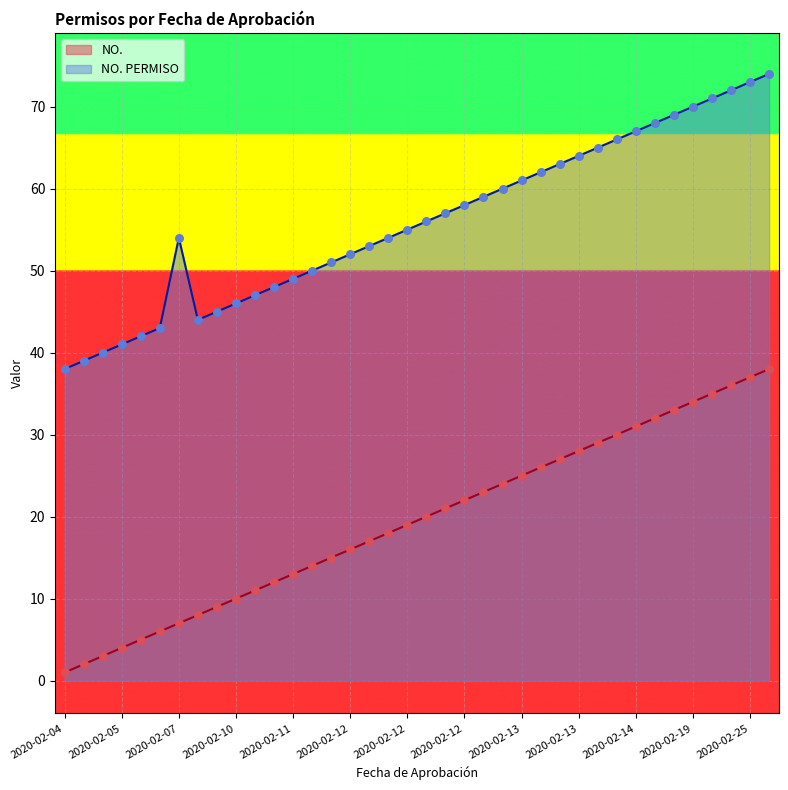

Which series reaches the minimum Y coordinate?

NO.